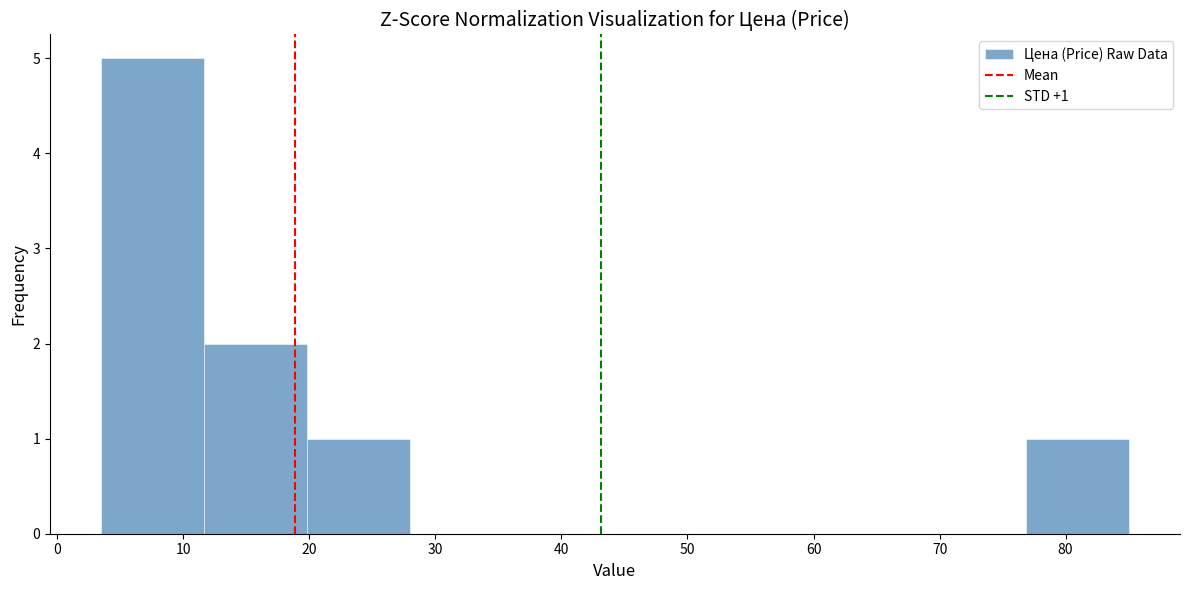

Which range on the x-axis has the tallest bar?

4 to 12